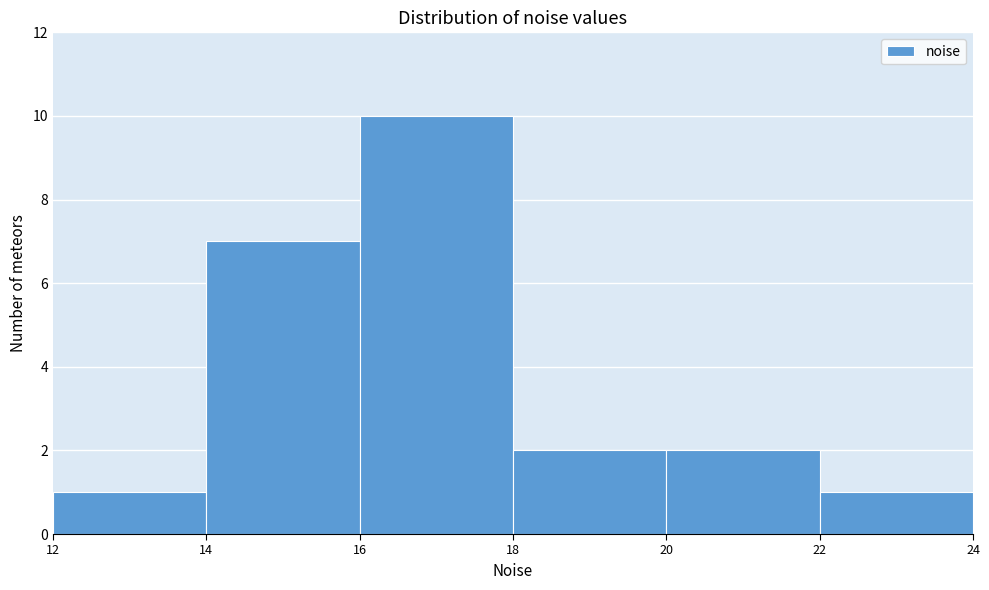

Reading left to right, transcribe this chart: for each bar, give the range it covers on the x-axis and its height. The values are not printed on the chart, so give them approximately, as read against the axis.

12 to 14: 1
14 to 16: 7
16 to 18: 10
18 to 20: 2
20 to 22: 2
22 to 24: 1